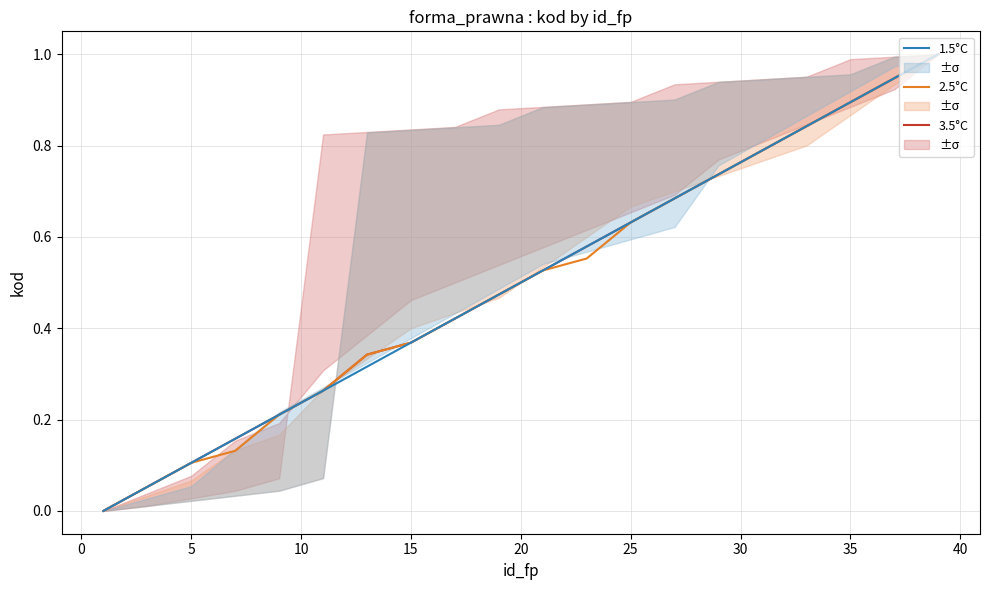

Rank the series by their average value, from highest to lowest.

3.5°C, 1.5°C, 2.5°C